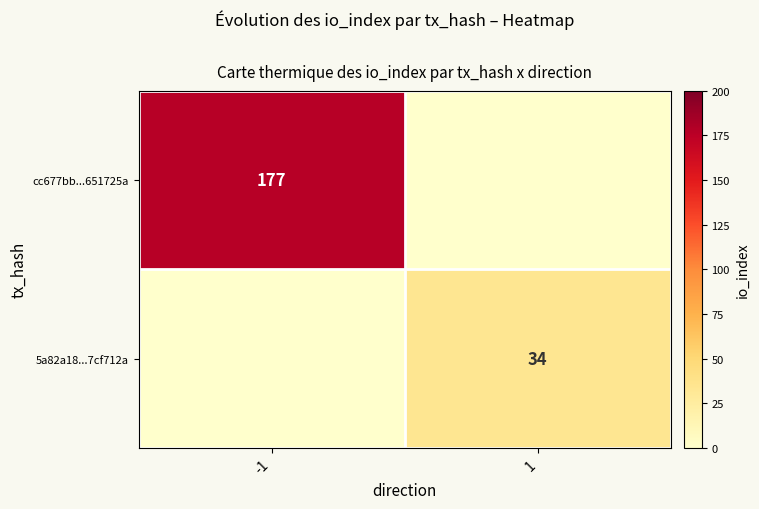

What is the greatest value displayed?

177